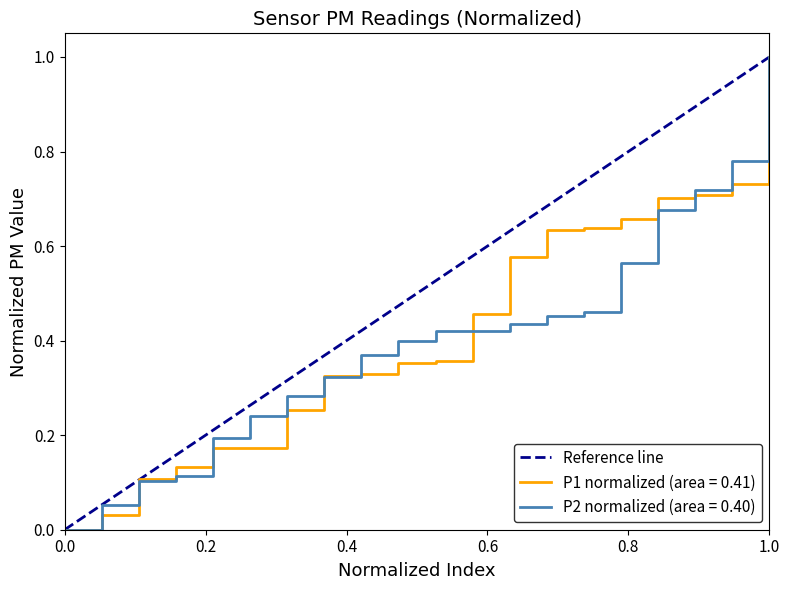

What is the maximum value for P2 normalized (area = 0.40)?

1.0